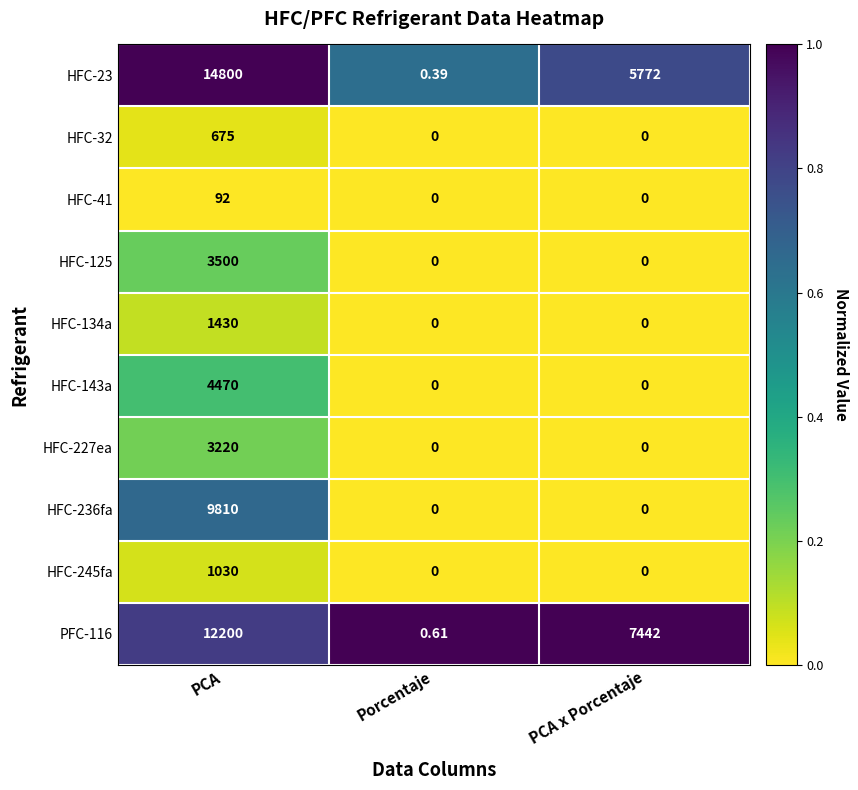

Rank the series by their maximum value, from lowest to highest.

HFC-41, HFC-32, HFC-245fa, HFC-134a, HFC-227ea, HFC-125, HFC-143a, HFC-236fa, PFC-116, HFC-23